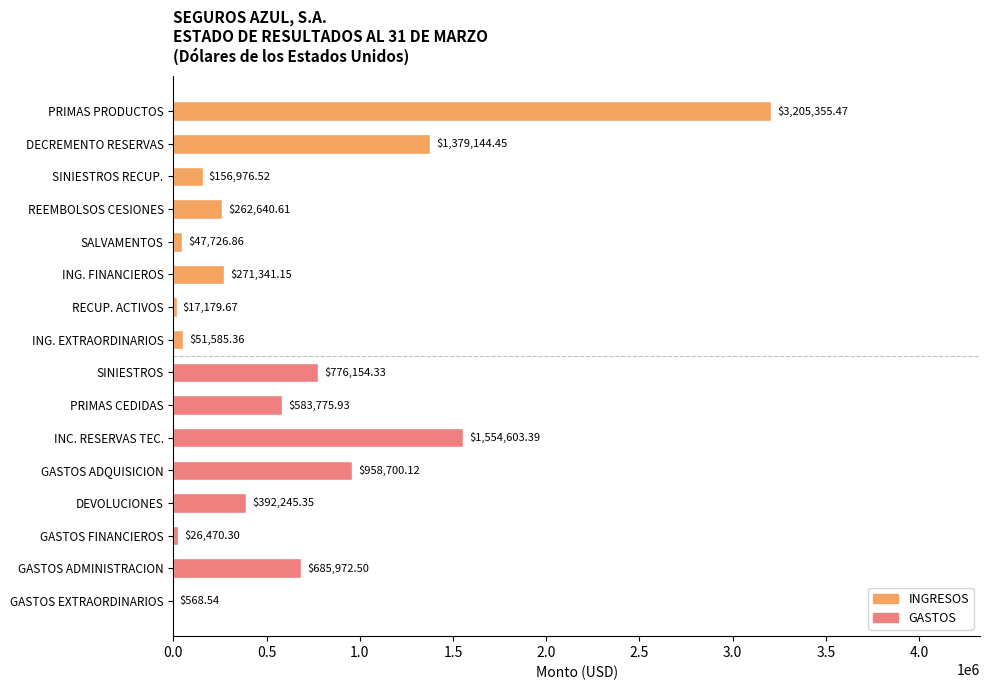

What is the sum of the values at ING. EXTRAORDINARIOS and DECREMENTO RESERVAS?

1430729.8